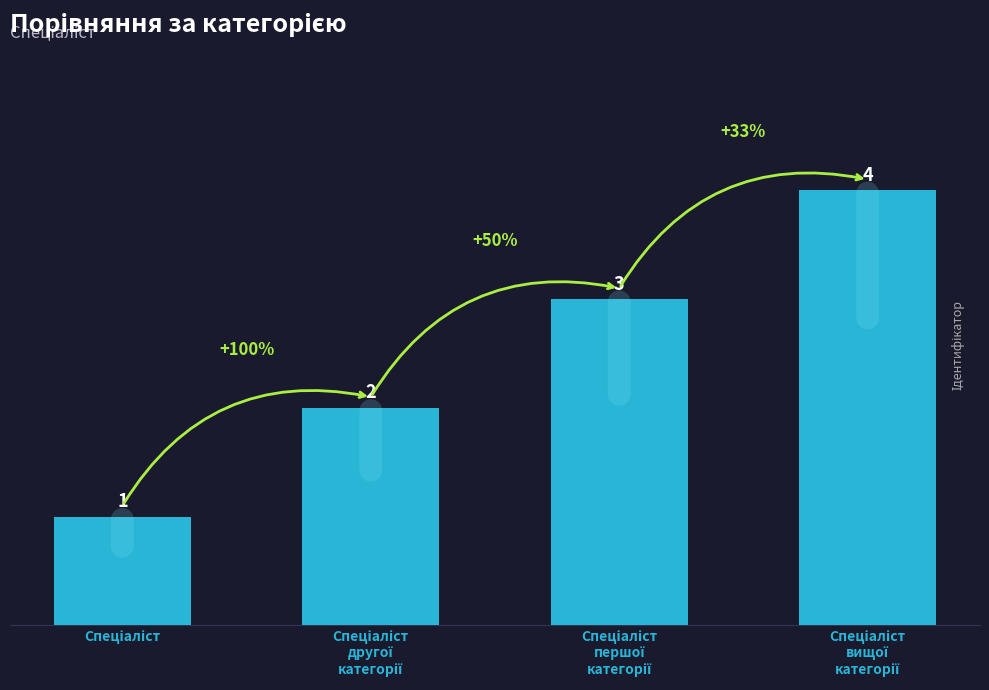

Reading left to right, list all the values displayed in this chart.

1	2	3	4